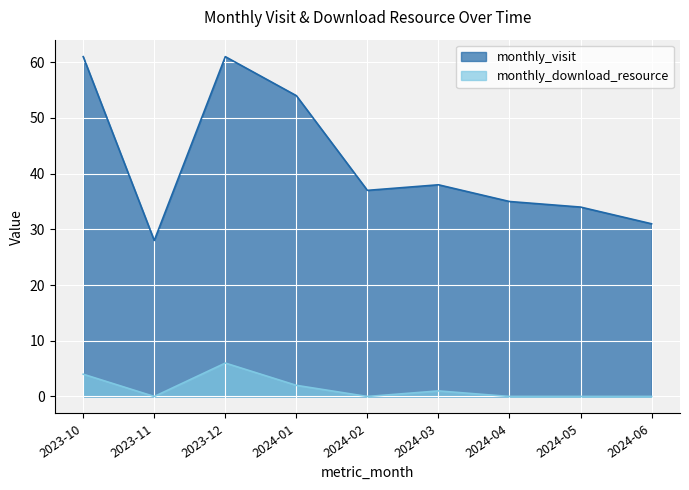

At which label is monthly_download_resource closest to 3?

2023-10